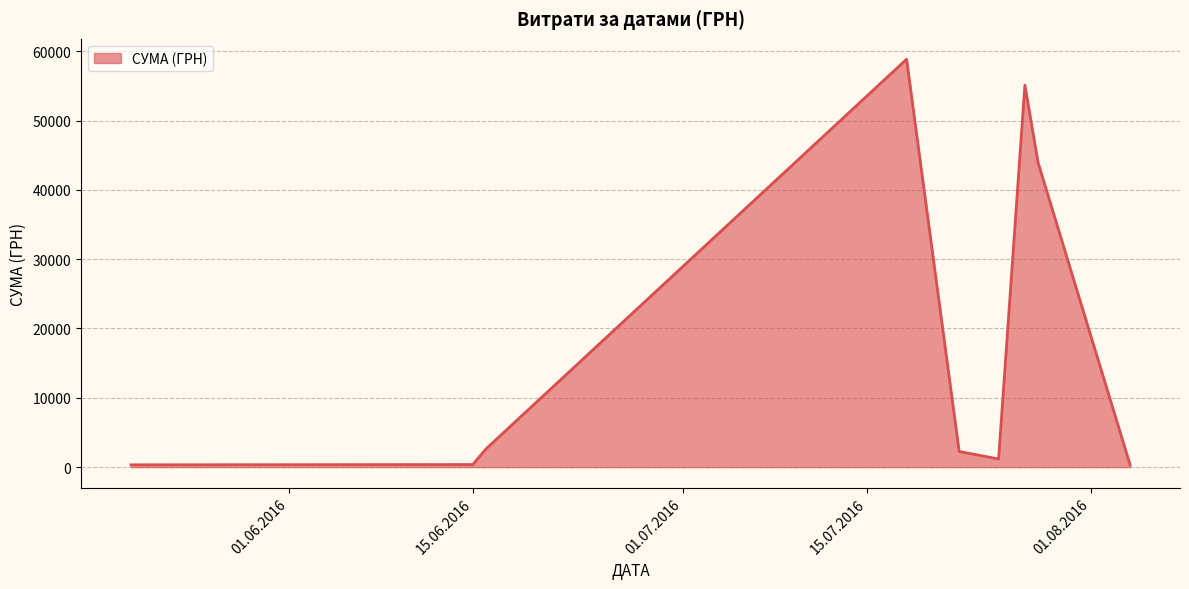

Does the chart display data point markers on the line(s)?

No